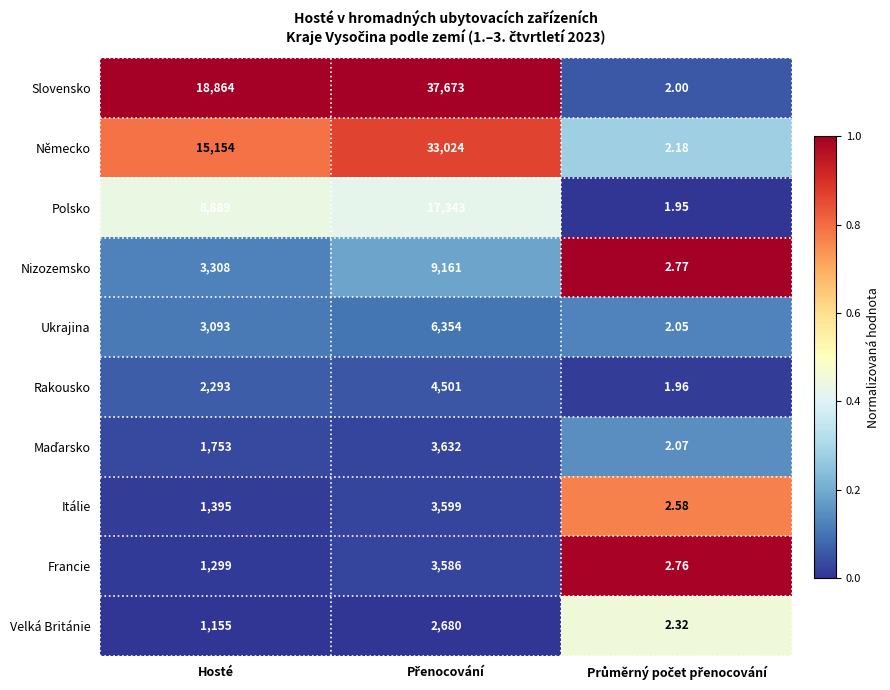

Is the value of Nizozemsko at Hosté greater than the value of Velká Británie at Hosté?

Yes